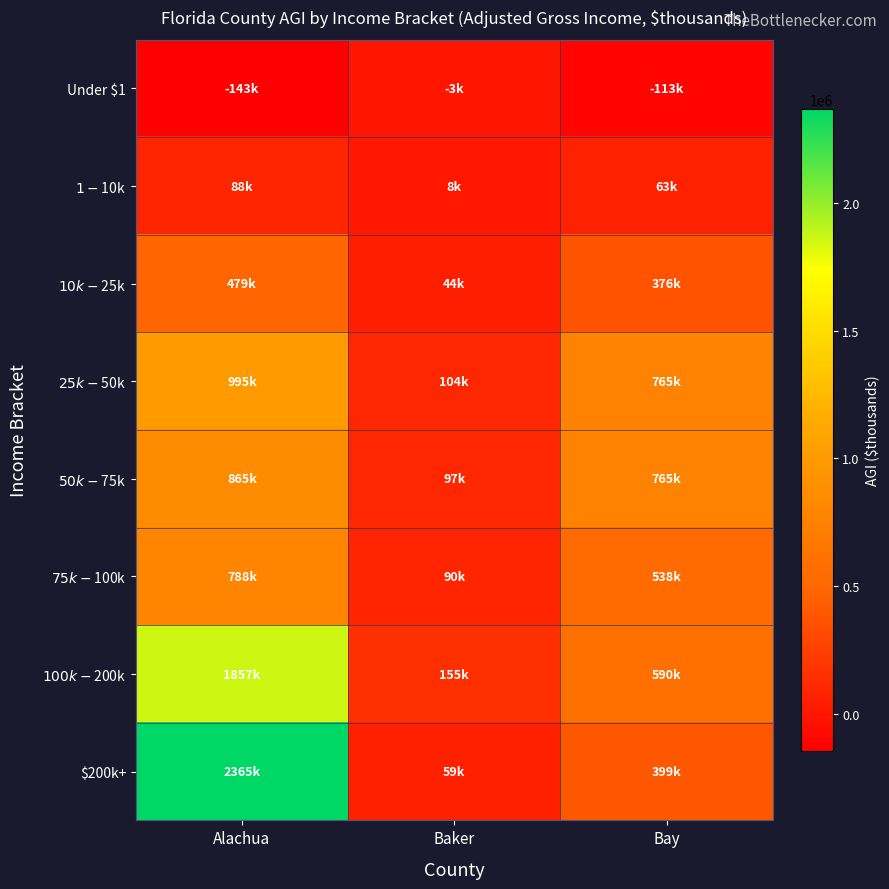

How many distinct data groups are displayed?

8